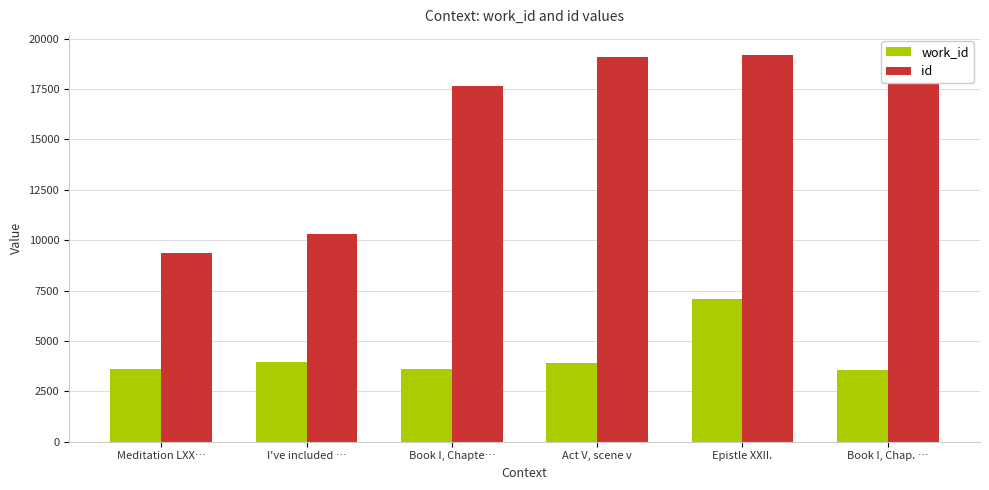

What are all the series names shown in the legend?

work_id, id